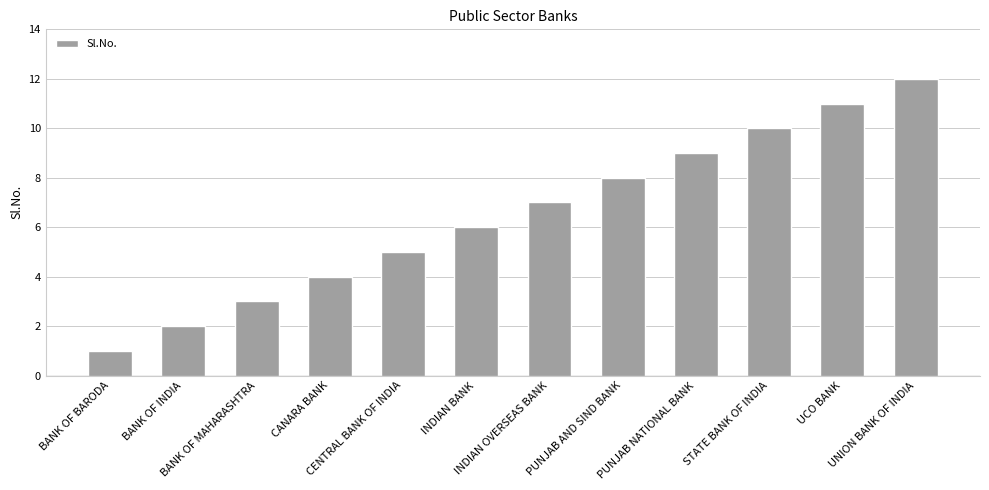

True or false: the data shows 7 at INDIAN OVERSEAS BANK.

True